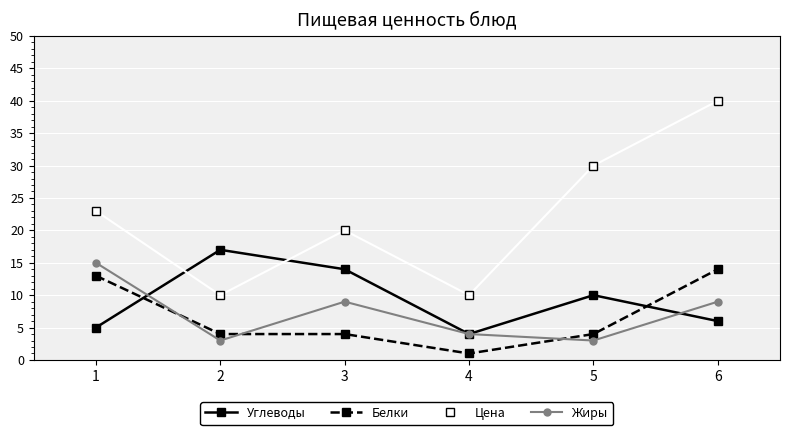

List the series in order of their peak value, highest first.

Цена, Углеводы, Жиры, Белки